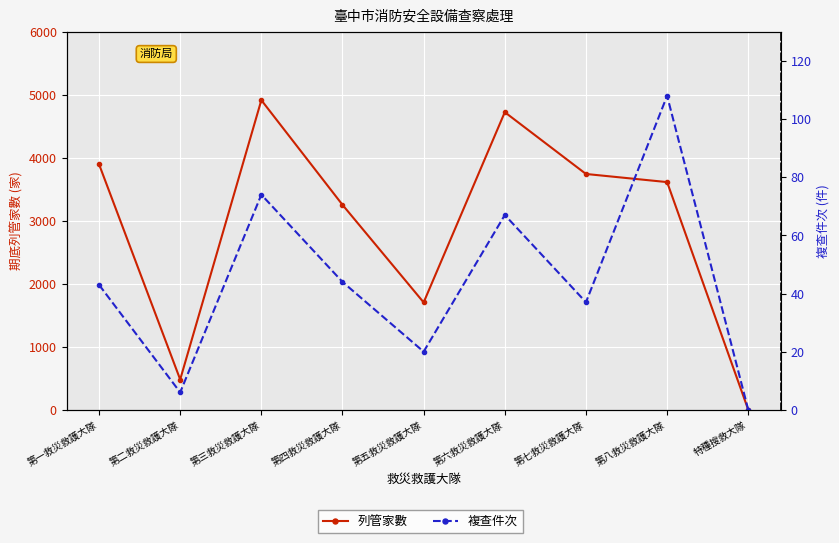

Reading left to right, extract all data points from this chart.

列管家數: 3898	481	4916	3254	1705	4725	3744	3615	0
複查件次: 43	6	74	44	20	67	37	108	0